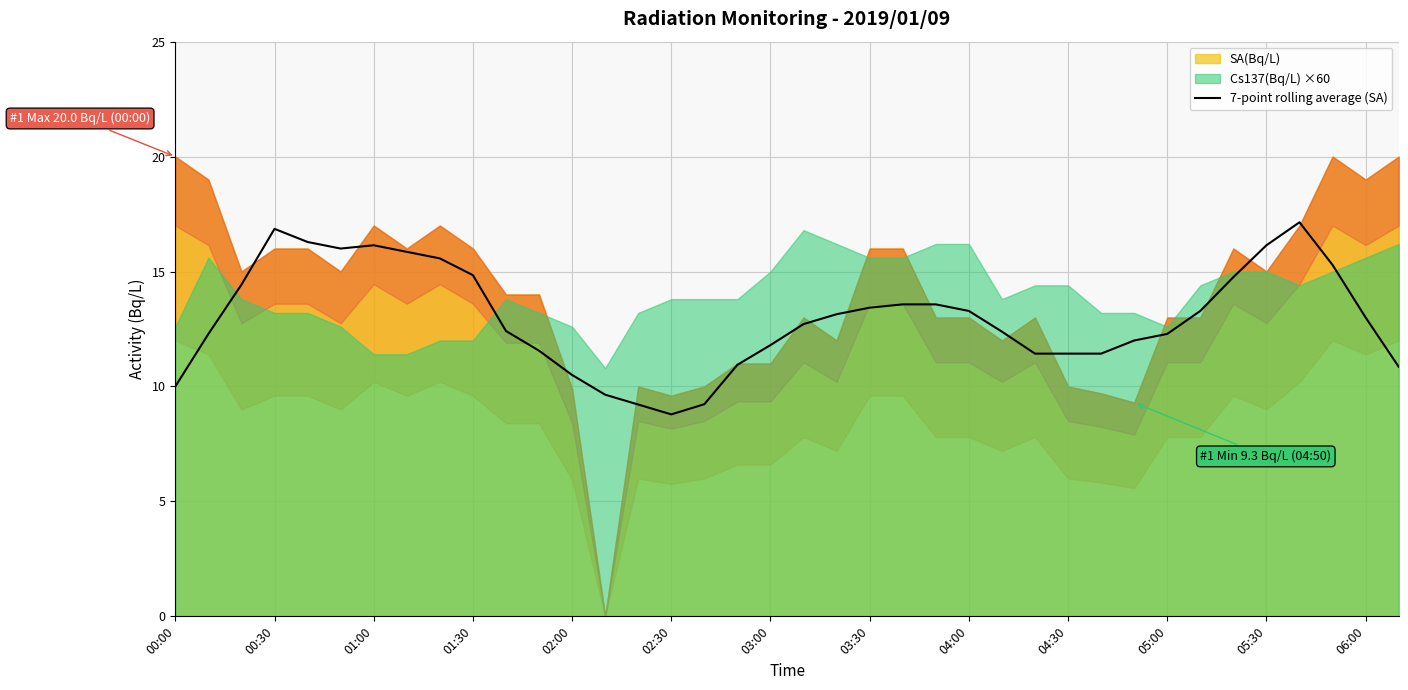

What is the highest value of the 7-point rolling average (SA) series?

17.1